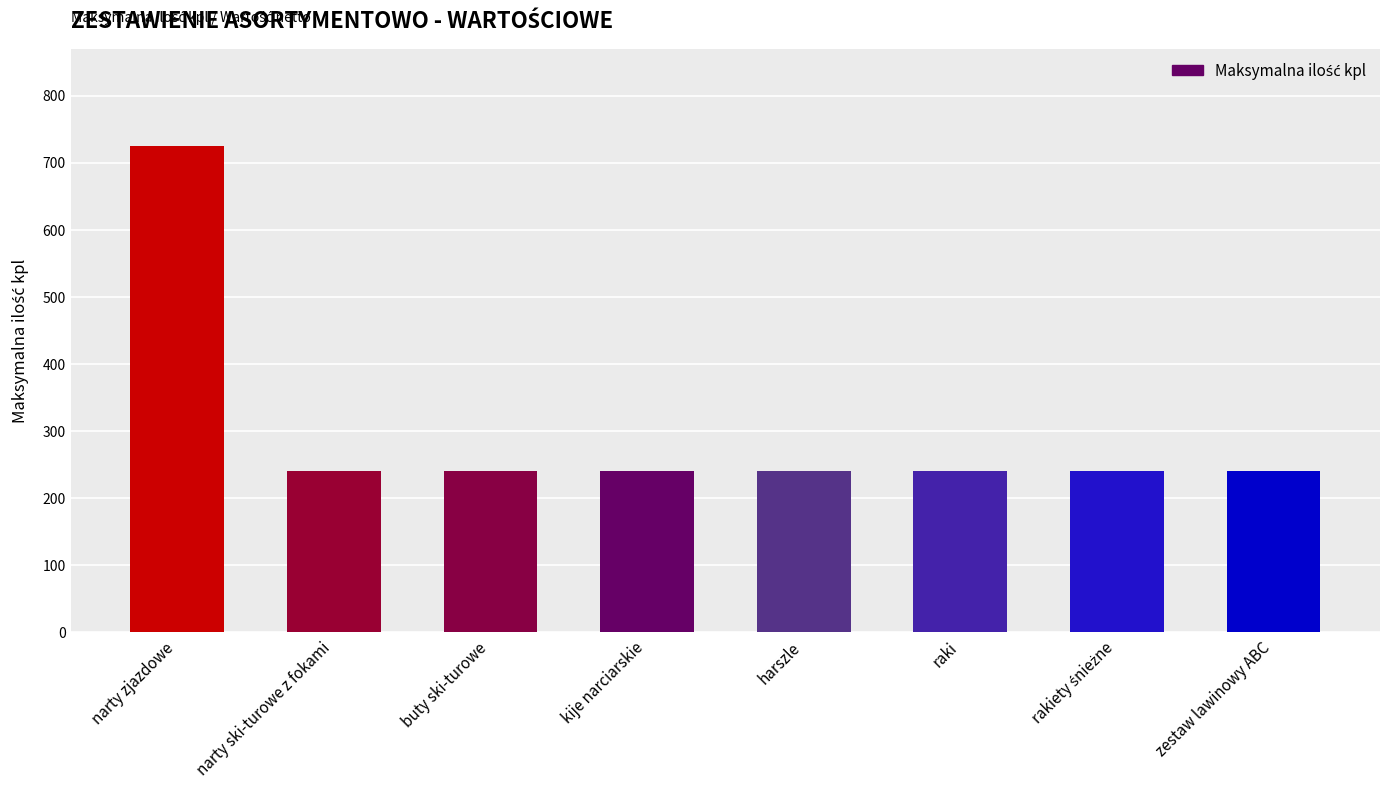

What is the difference between the values at narty zjazdowe and narty ski-turowe z fokami?

485